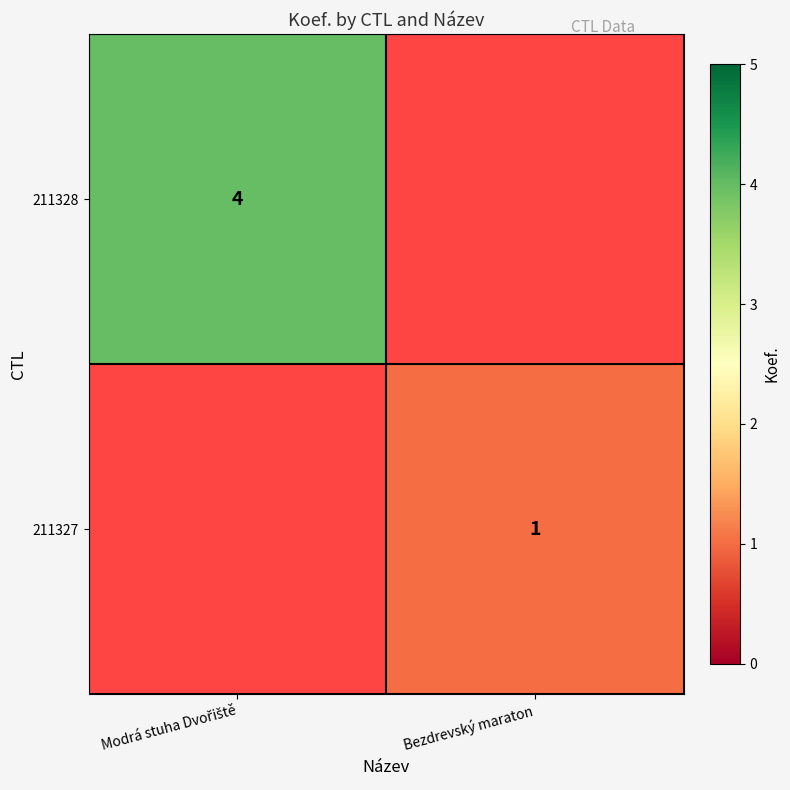

What is the smallest value displayed?

1.0